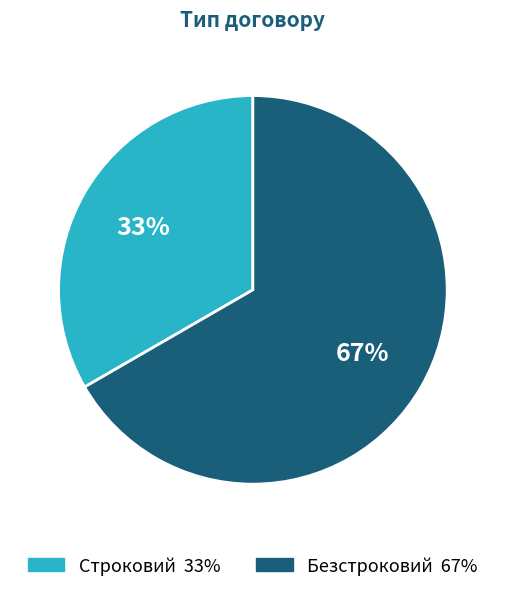

Is it true that Строковий is 33% of the pie?

True